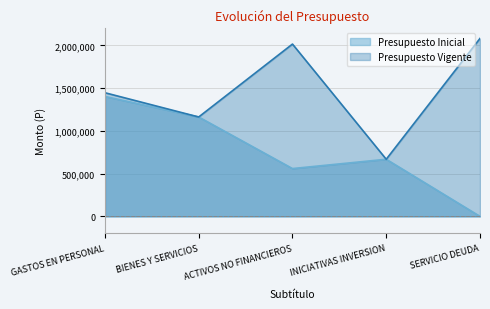

List the series in order of their peak value, lowest first.

Presupuesto Inicial, Presupuesto Vigente